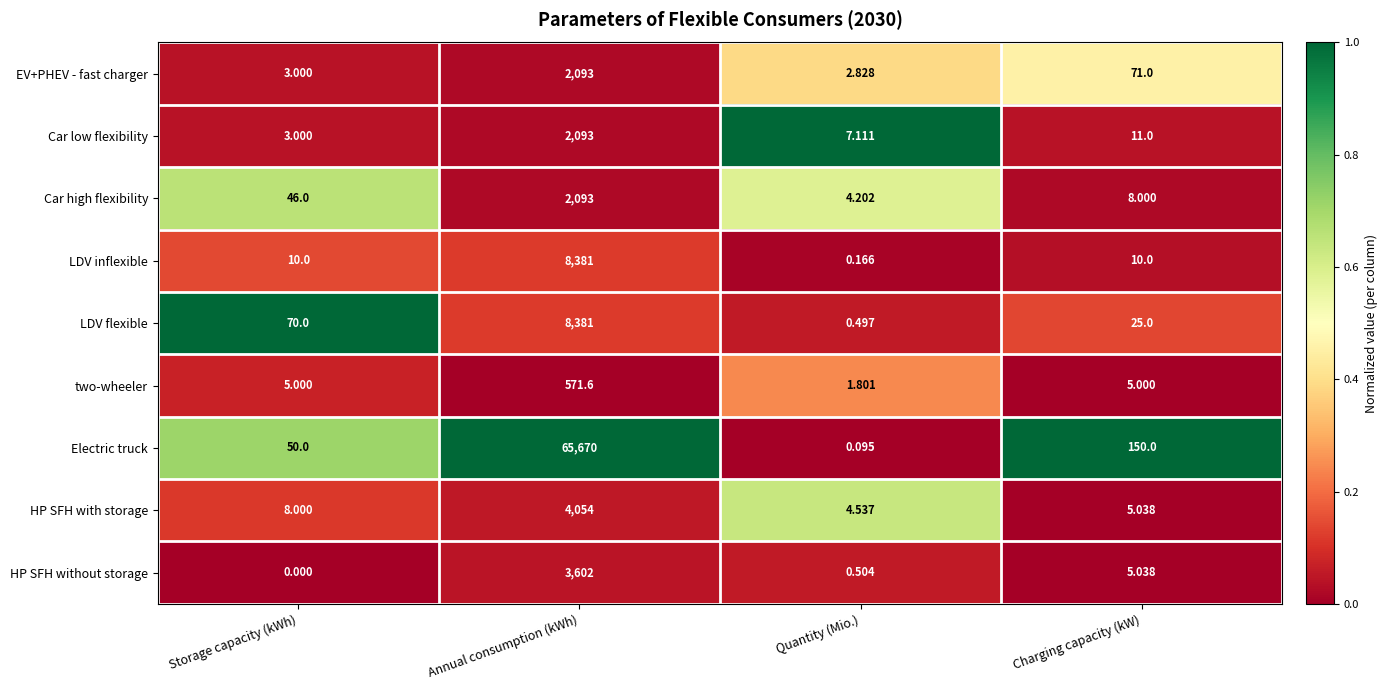

List the labels in order of Car high flexibility value, smallest first.

Quantity (Mio.), Charging capacity (kW), Storage capacity (kWh), Annual consumption (kWh)